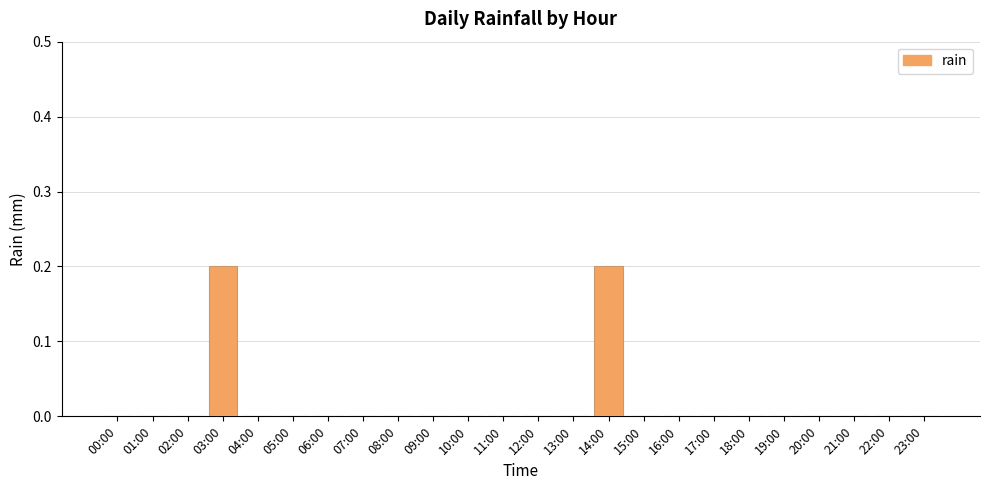

Reading right to left, transcribe all the data shown in this chart.

23:00=0.0	22:00=0.0	21:00=0.0	20:00=0.0	19:00=0.0	18:00=0.0	17:00=0.0	16:00=0.0	15:00=0.0	14:00=0.2	13:00=0.0	12:00=0.0	11:00=0.0	10:00=0.0	09:00=0.0	08:00=0.0	07:00=0.0	06:00=0.0	05:00=0.0	04:00=0.0	03:00=0.2	02:00=0.0	01:00=0.0	00:00=0.0